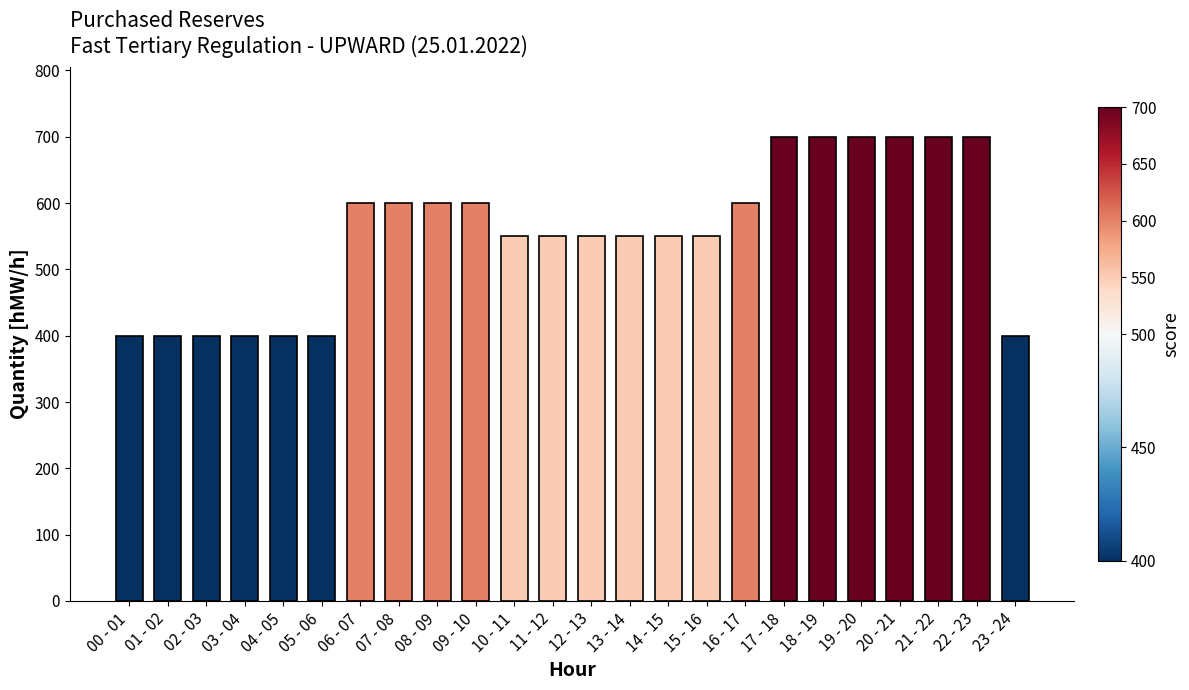

The value at 05 - 06 is 273. True or false?

False